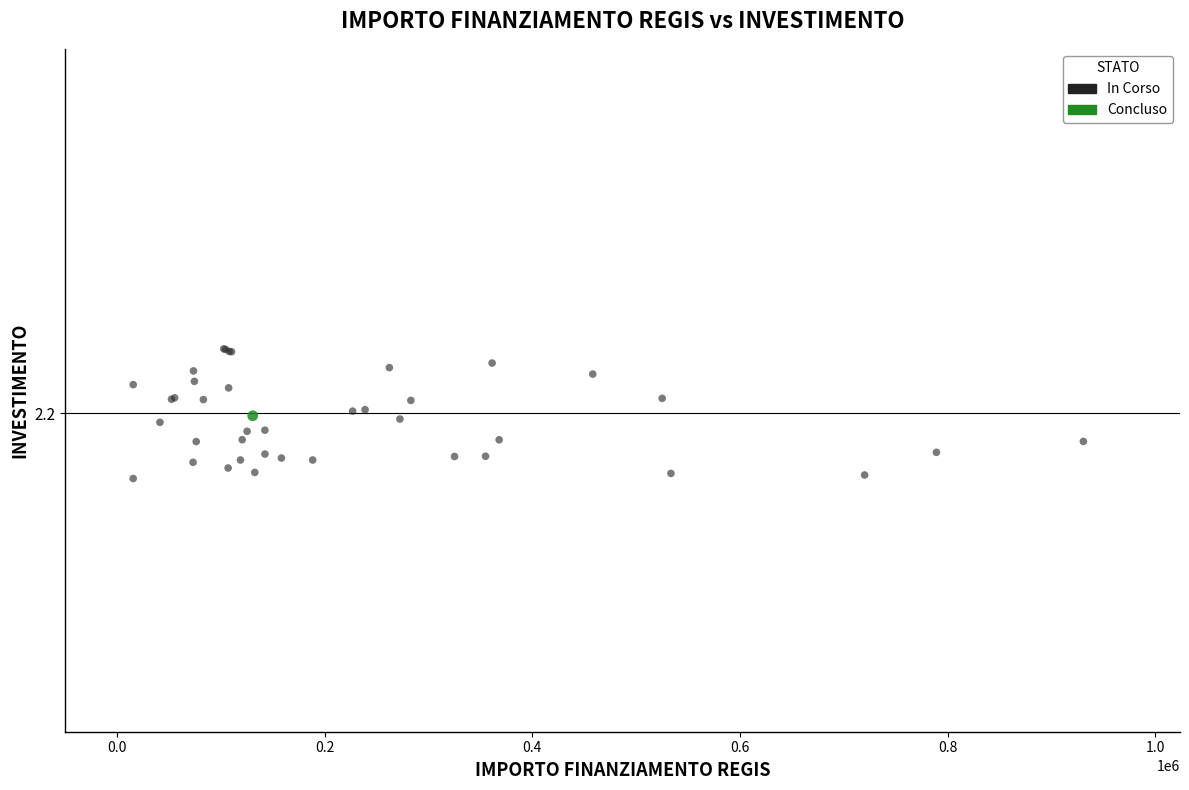

What are all the series names shown in the legend?

In Corso, Concluso